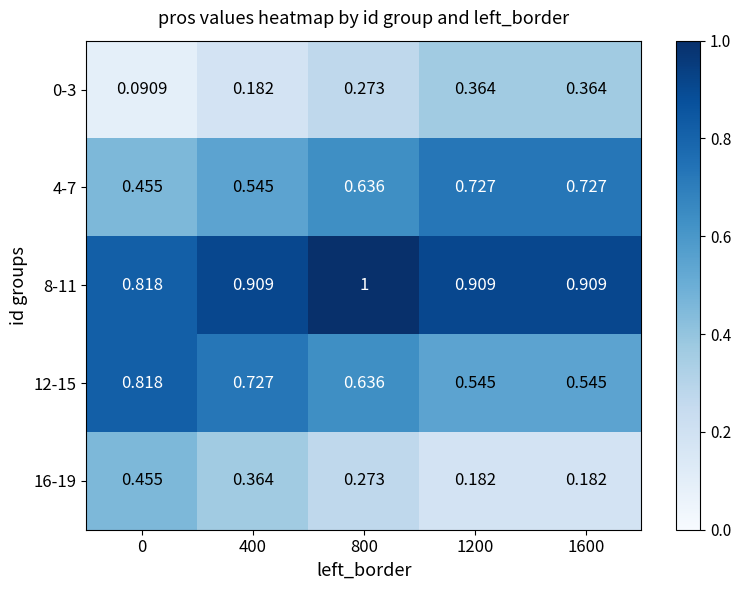

Between 0 and 400, which series saw the biggest shift?

0-3